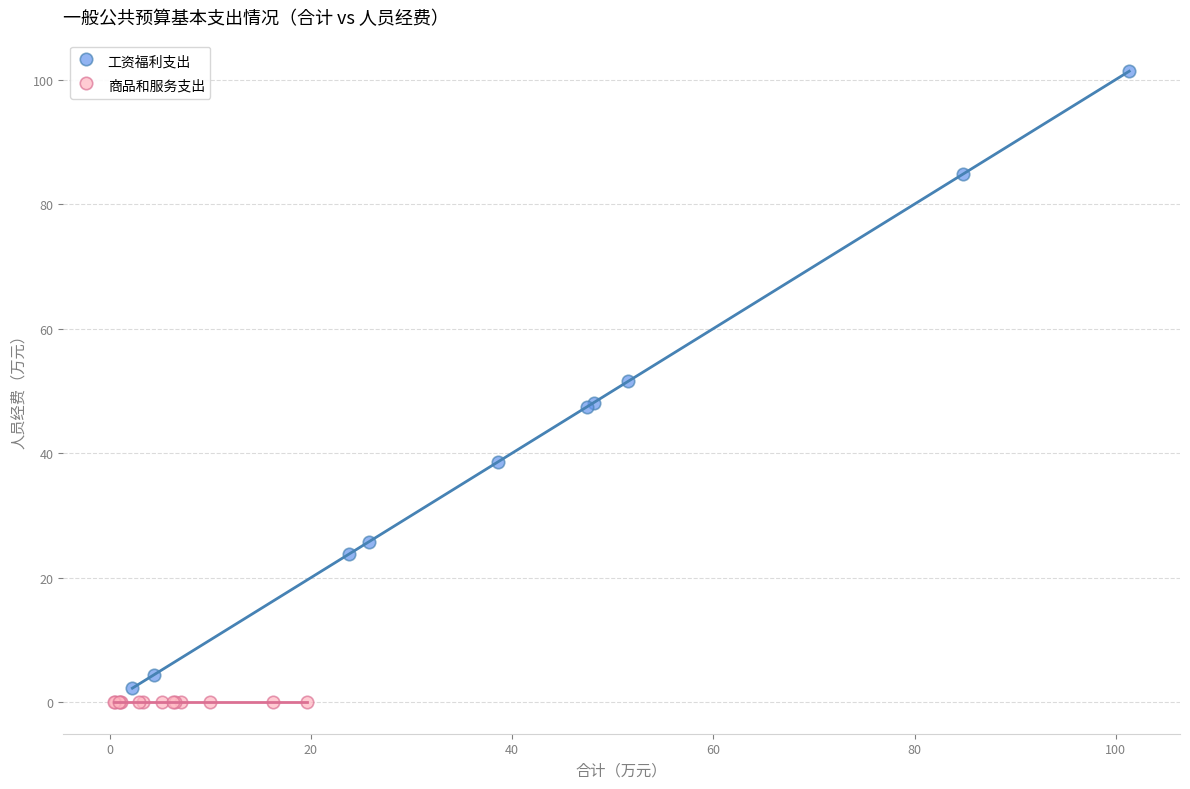

Which series contains the highest Y value?

工资福利支出